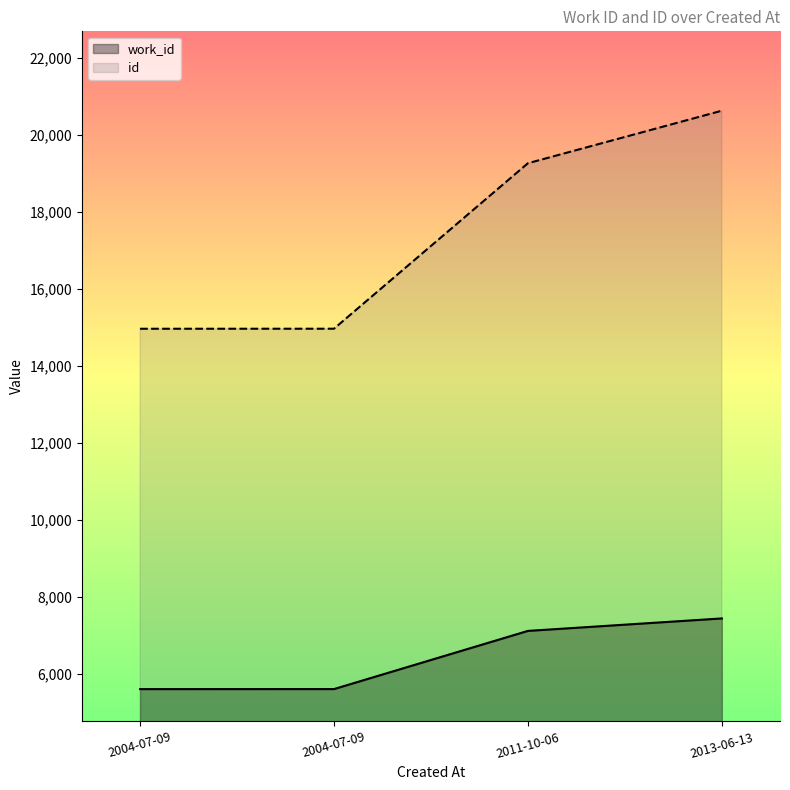

True or false: work_id and id cross at least once.

False